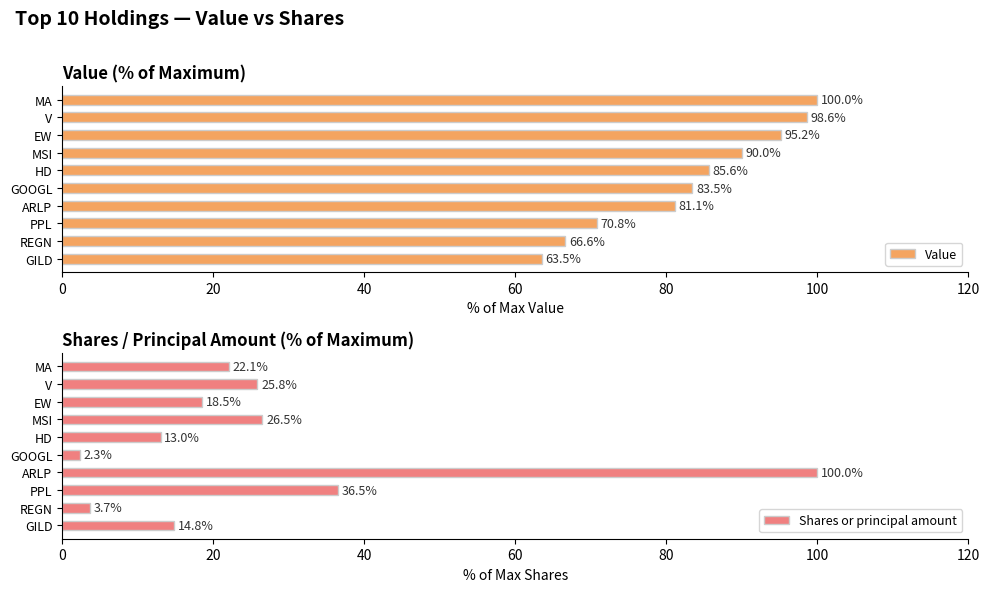

Are the bars grouped side by side (vs. stacked)?

Yes